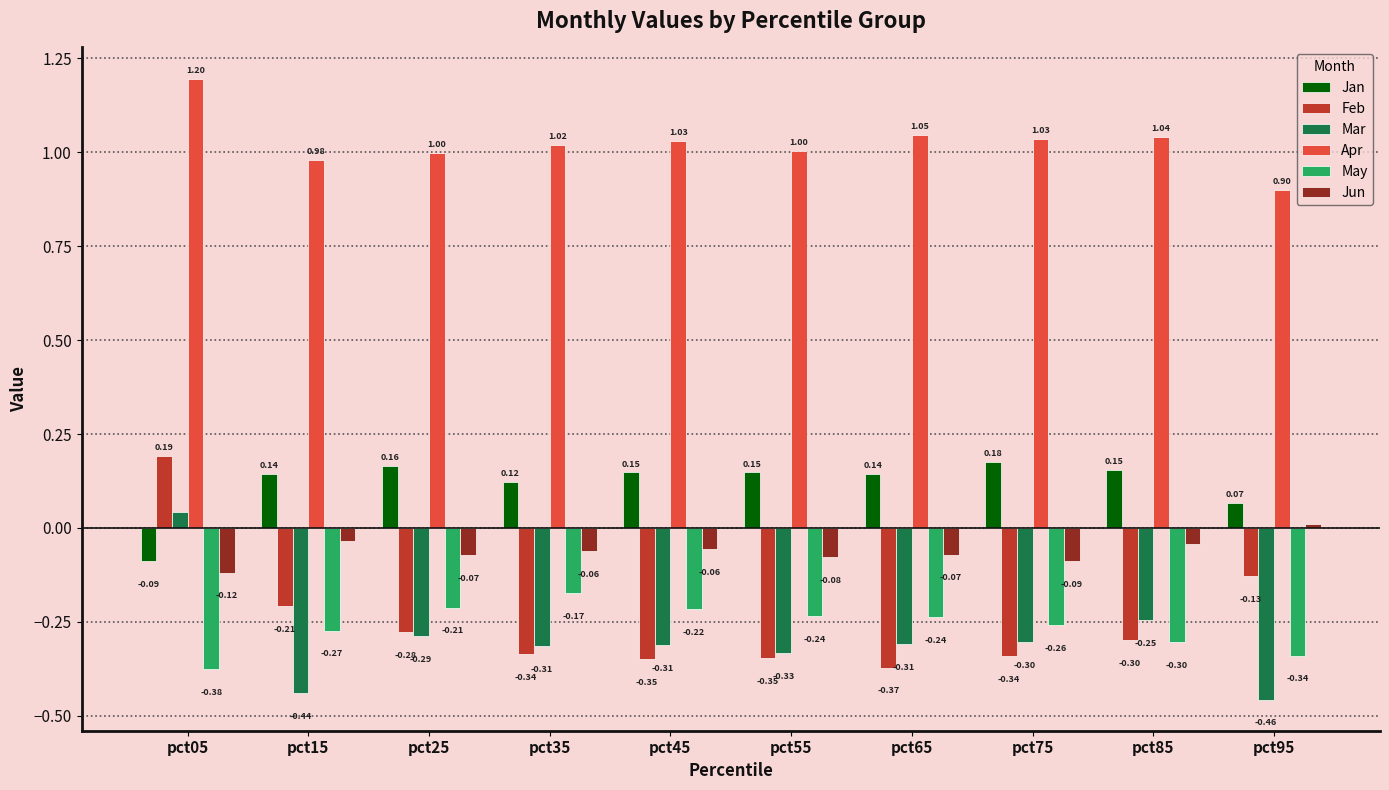

What are all the series names shown in the legend?

Jan, Feb, Mar, Apr, May, Jun